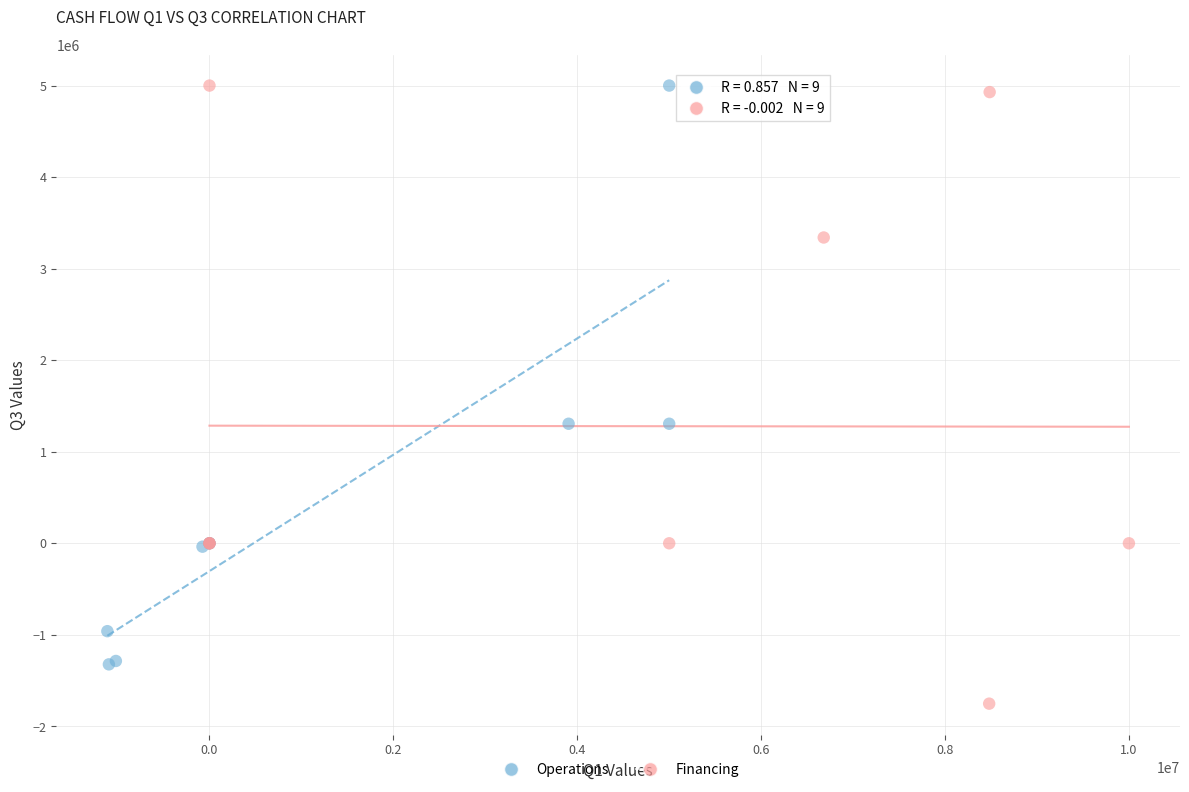

Which series has the largest Y range (max minus min)?

Financing